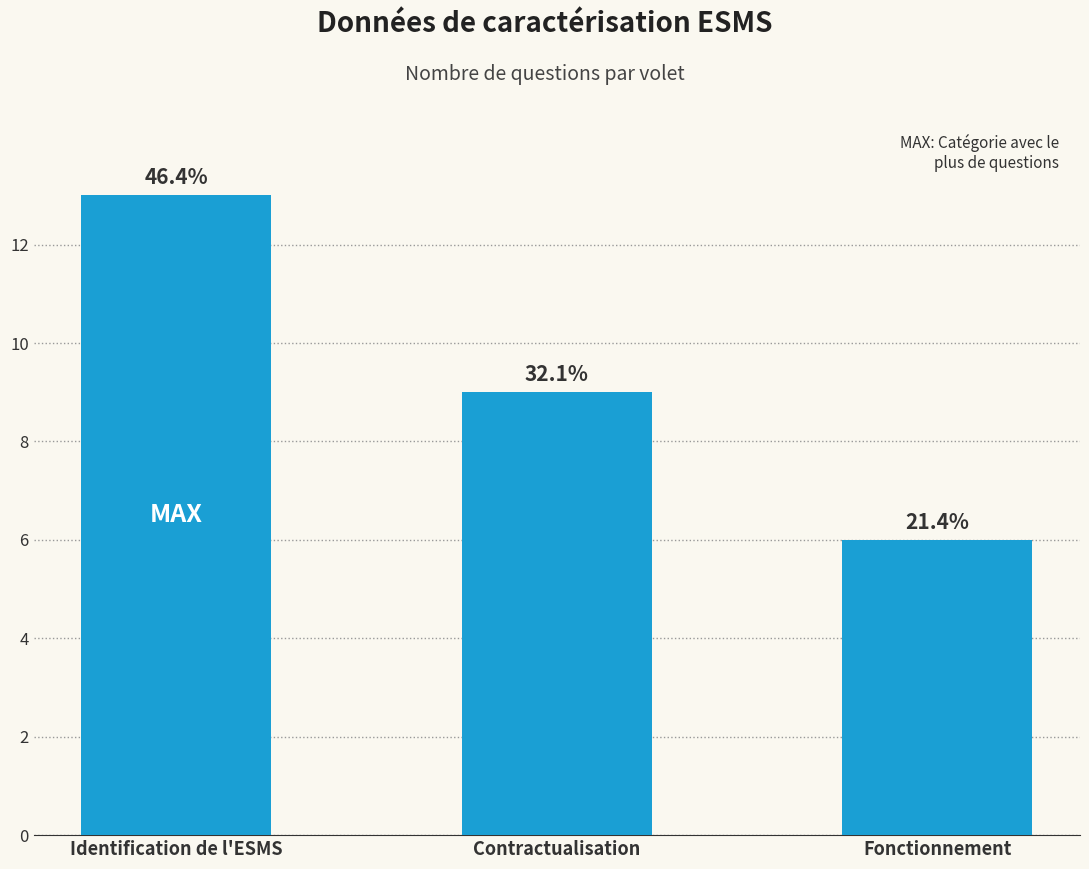

How many bars are there in total?

3